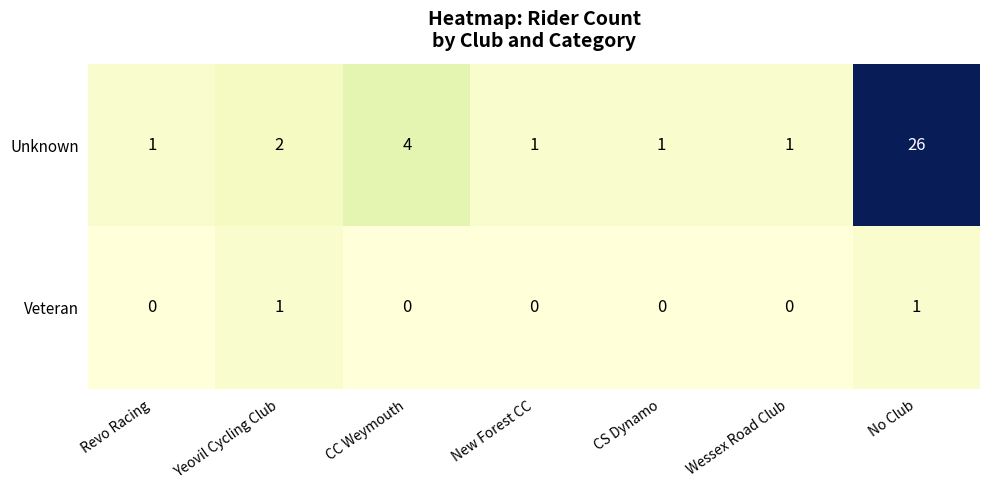

Is it true that Veteran equals 0 at CC Weymouth?

True